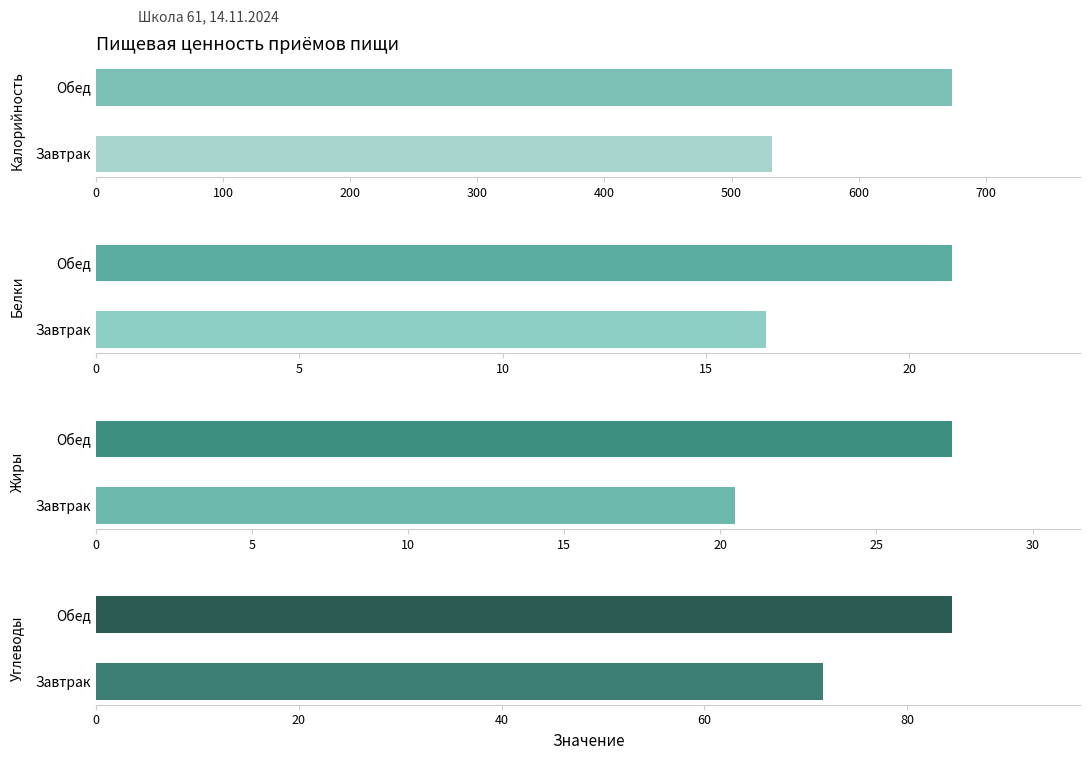

The Жиры series shows 20.5 at 0. True or false?

True